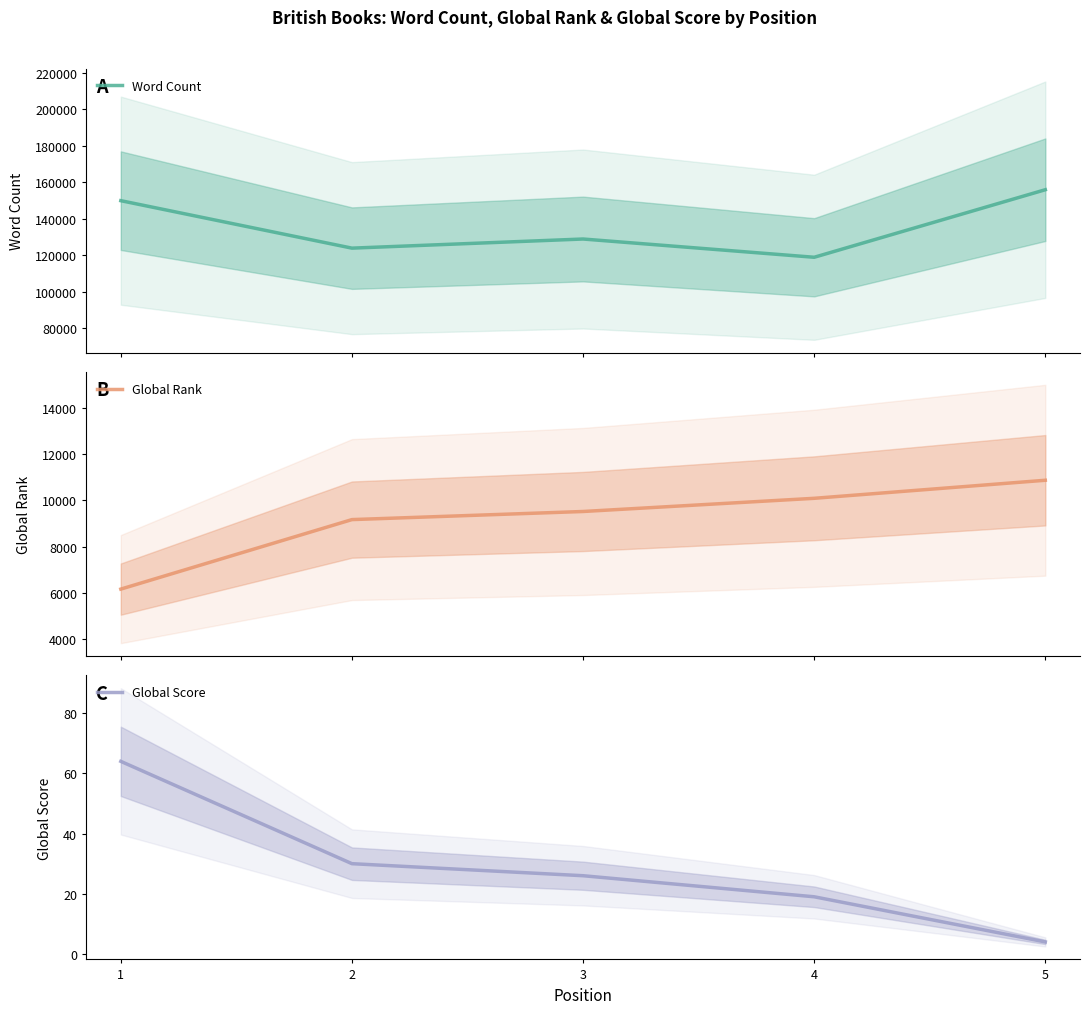

The Global Score series shows 26 at 3. True or false?

True